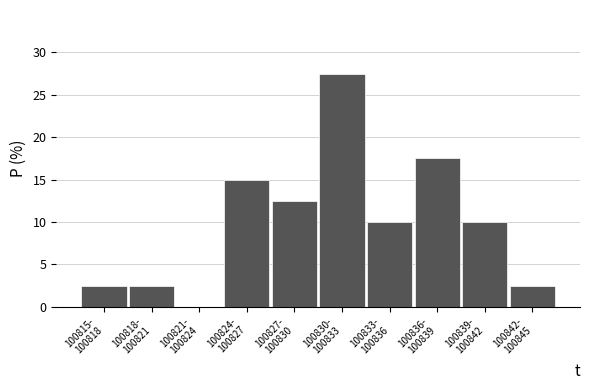

What is the sum of all values?

100.0